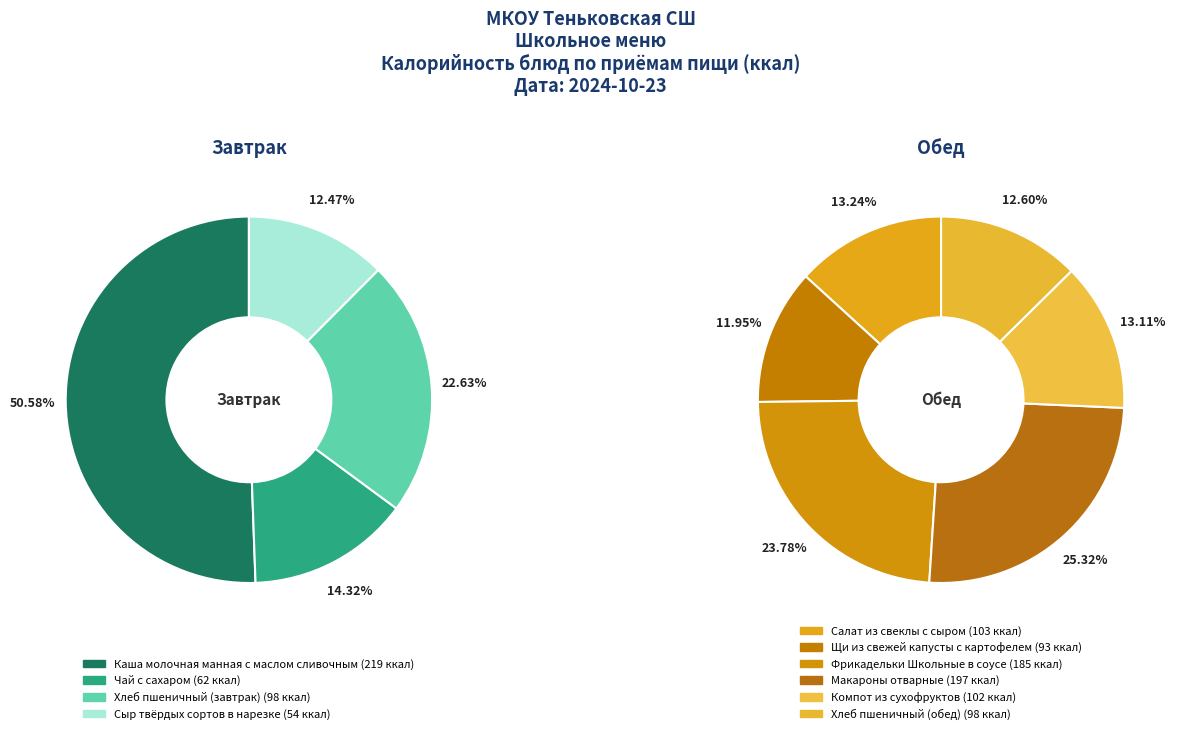

Which series has the widest spread of values?

Завтрак